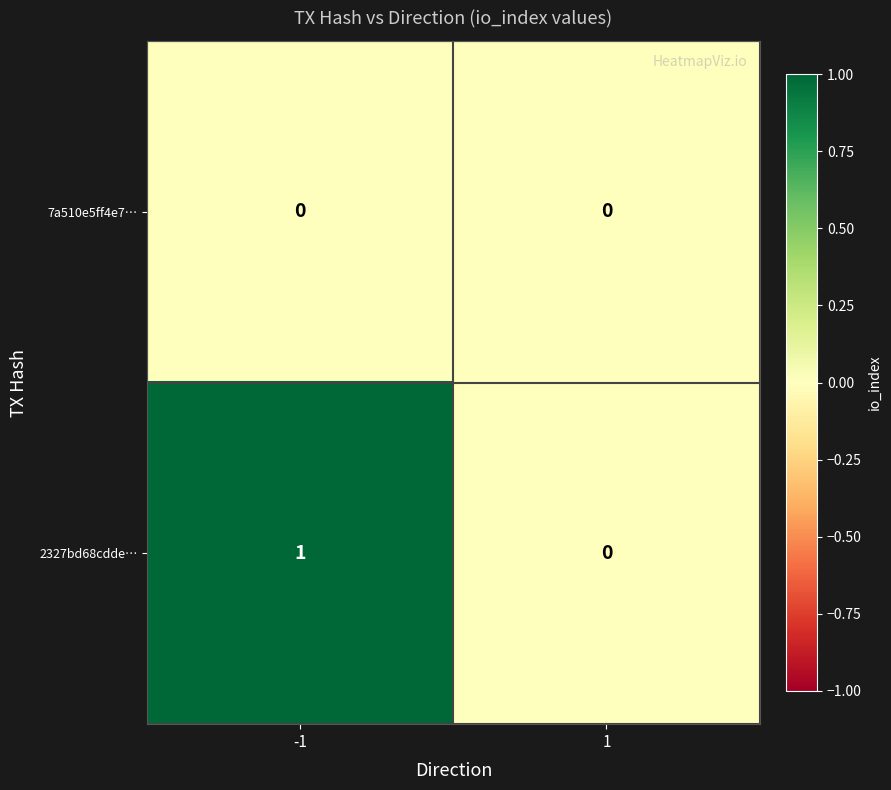

Between -1 and 1, which series saw the biggest shift?

2327bd68cdde…